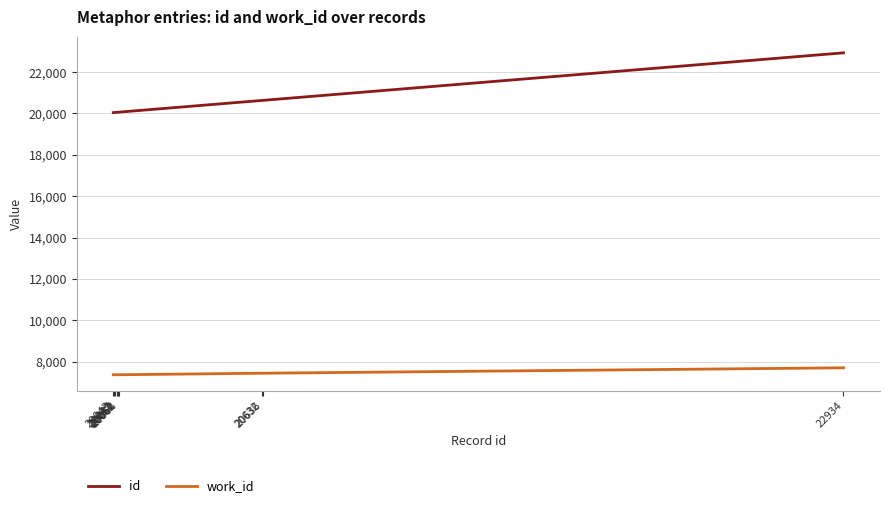

Which series has the widest spread of values?

id